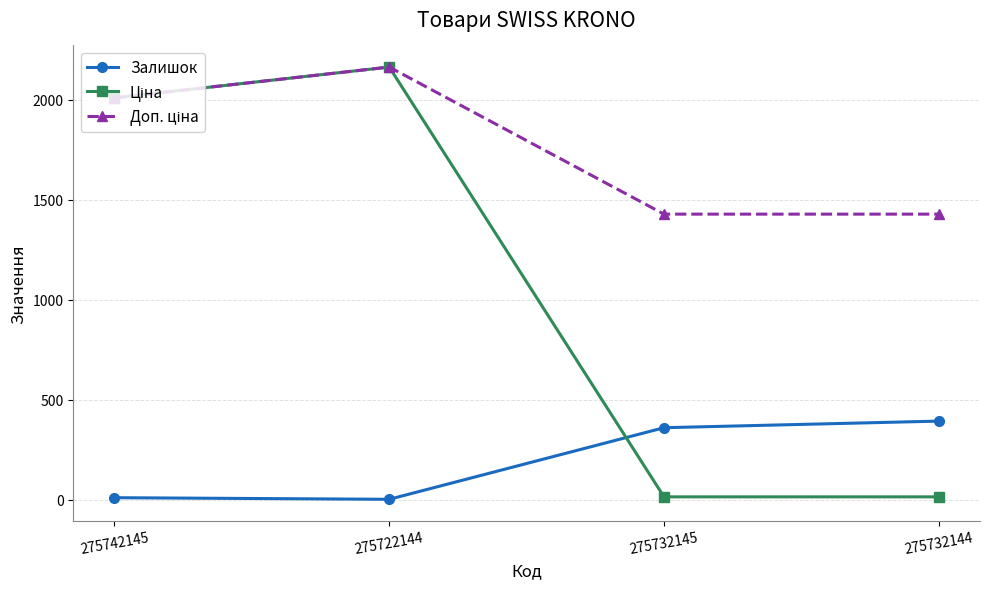

At how many categories does at least one series exceed 537?

4